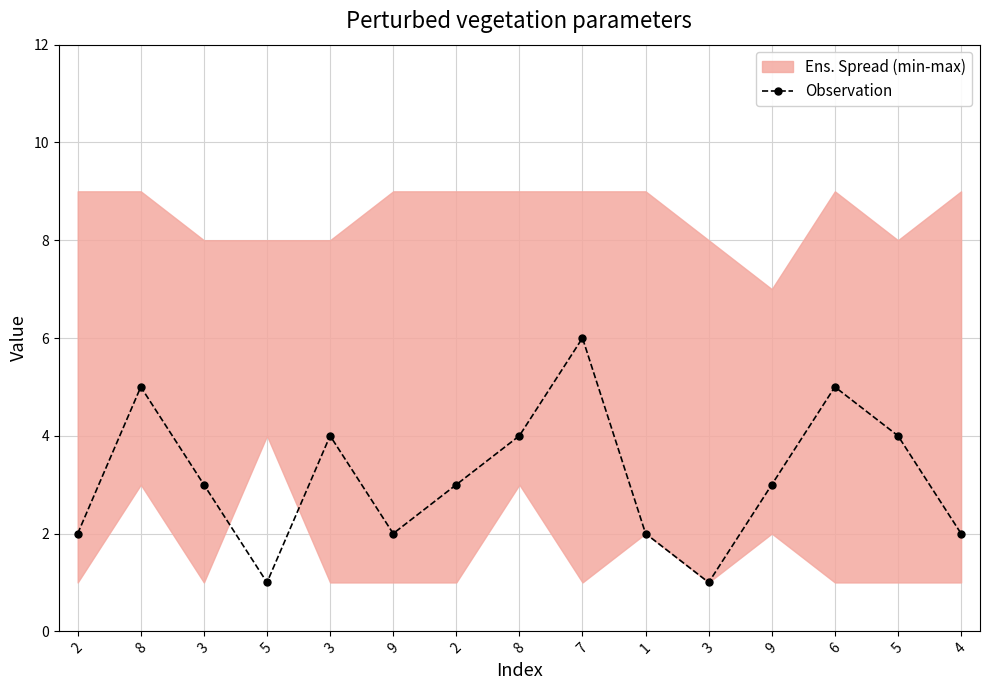

Reading left to right, extract all data points from this chart.

2=2	8=5	3=3	5=1	3=4	9=2	2=3	8=4	7=6	1=2	3=1	9=3	6=5	5=4	4=2